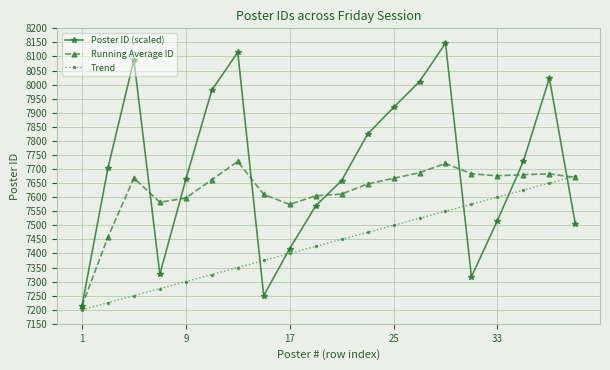

Which series has the largest total across all categories?

Poster ID (scaled)